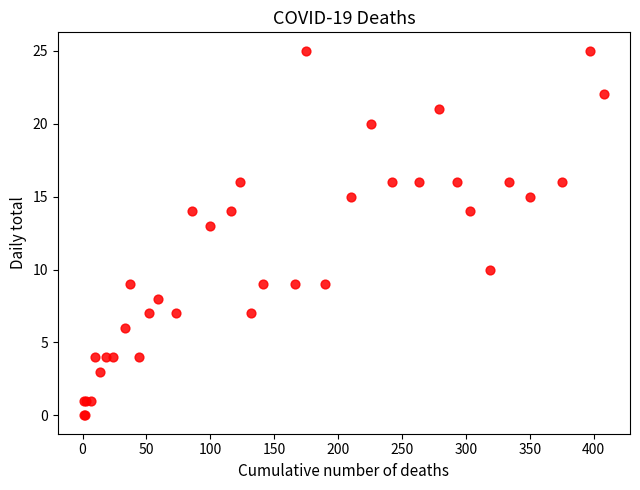

What Y value in the scatter plot is closest to 12?

13